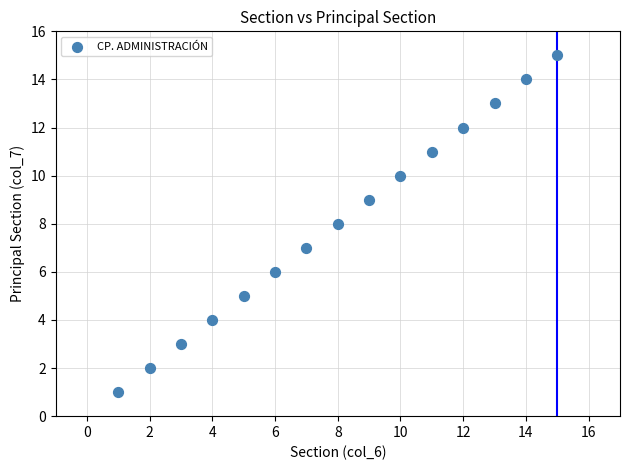

What is the range of Y values (max minus min)?

14